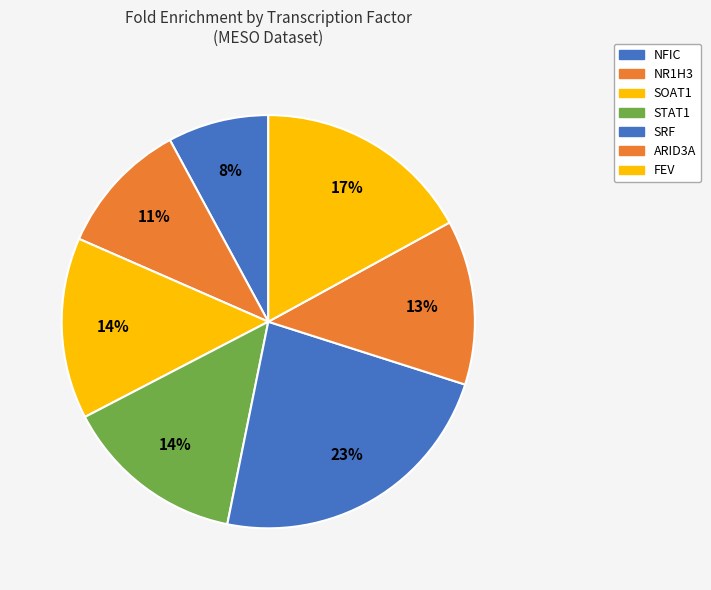

Does any single category account for the majority?

No